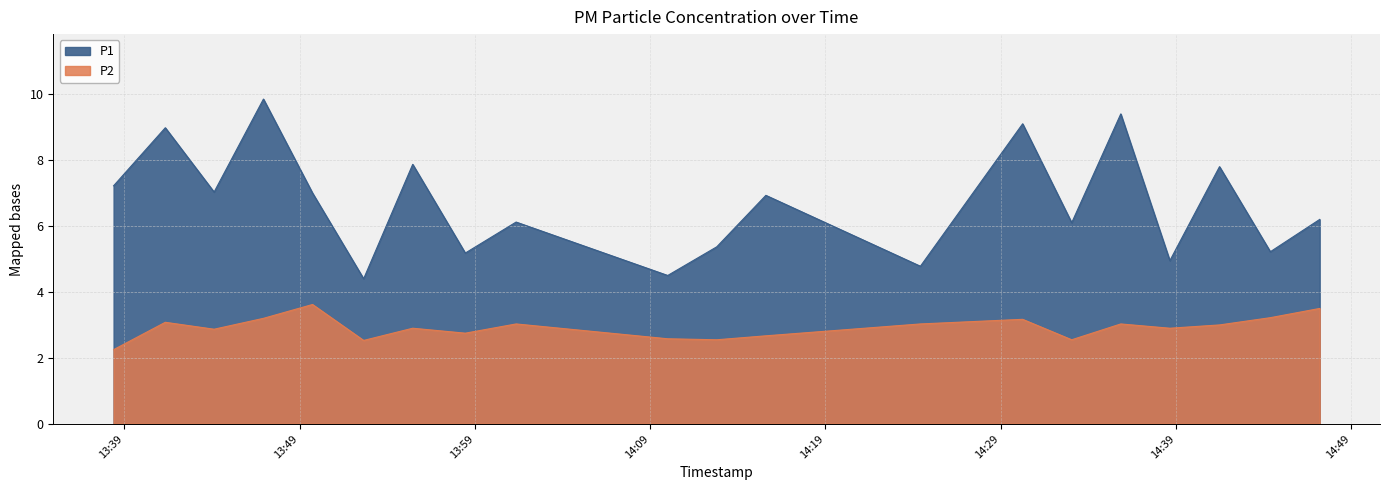

List the series in order of their overall mean, highest first.

P1, P2